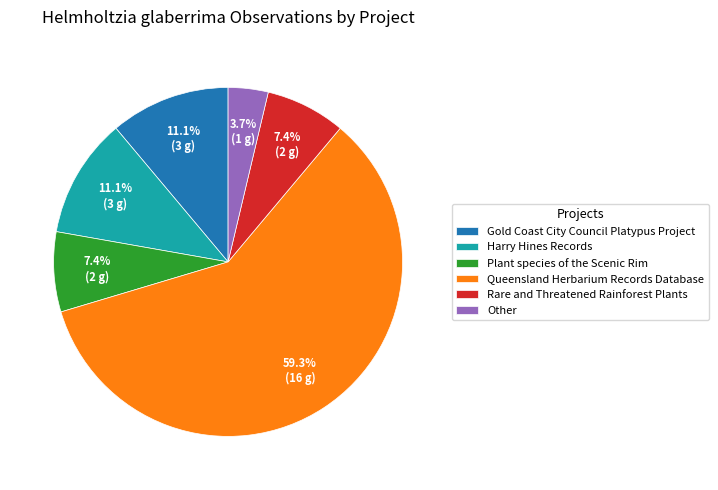

How many slices are in this pie chart?

6